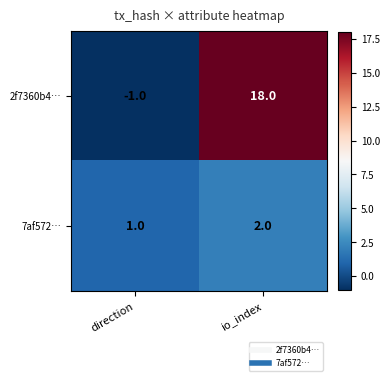

At which category is the sum across all series the highest?

io_index